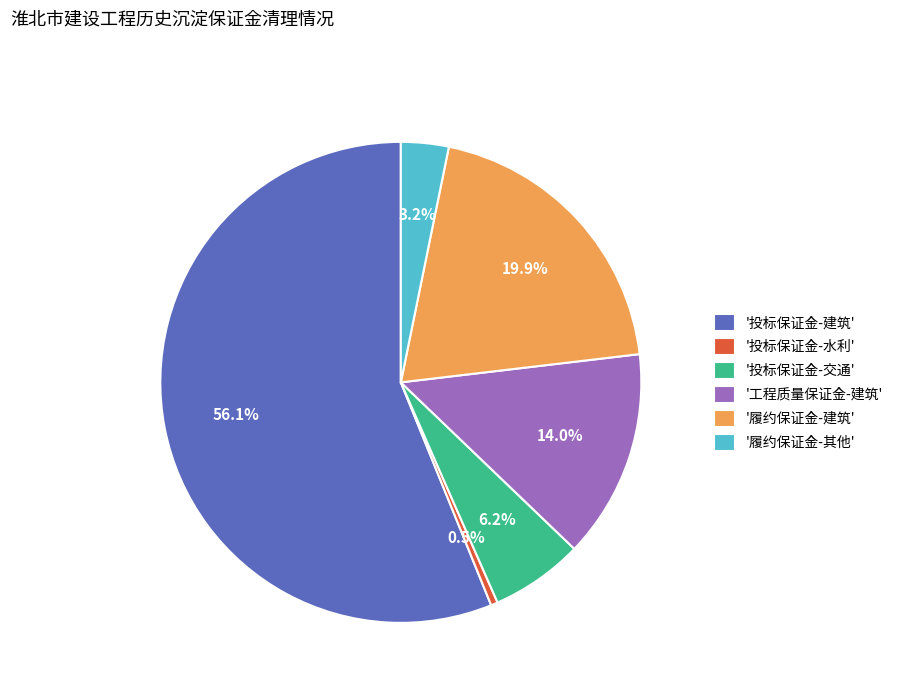

Rank the categories by value from highest to lowest.

'投标保证金-建筑', '履约保证金-建筑', '工程质量保证金-建筑', '投标保证金-交通', '履约保证金-其他', '投标保证金-水利'